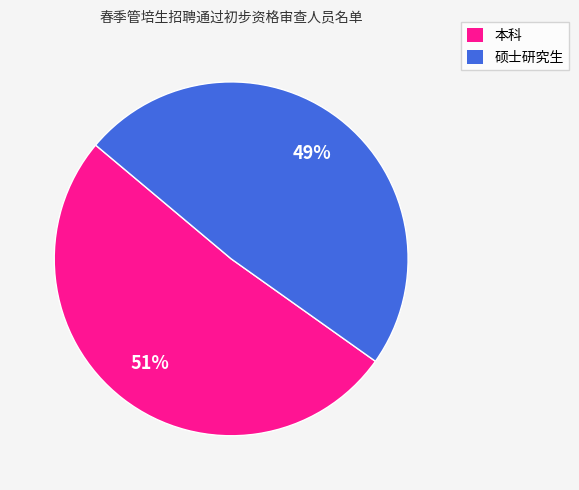

How many segments does this pie chart have?

2